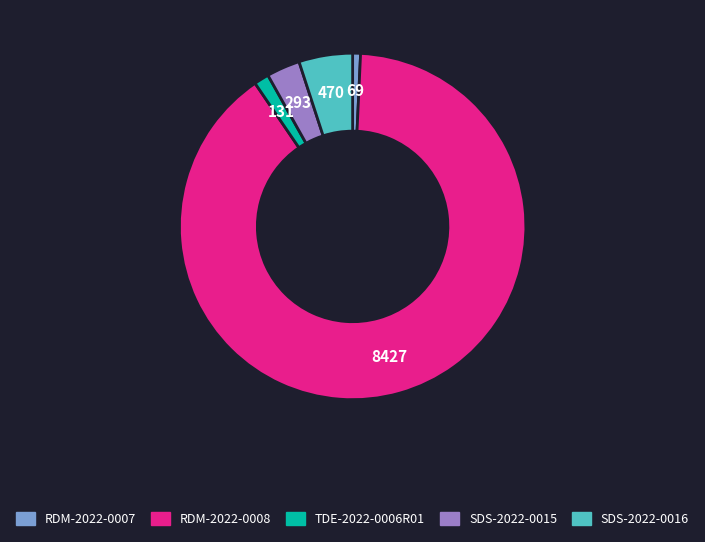

How many slices are in this pie chart?

5